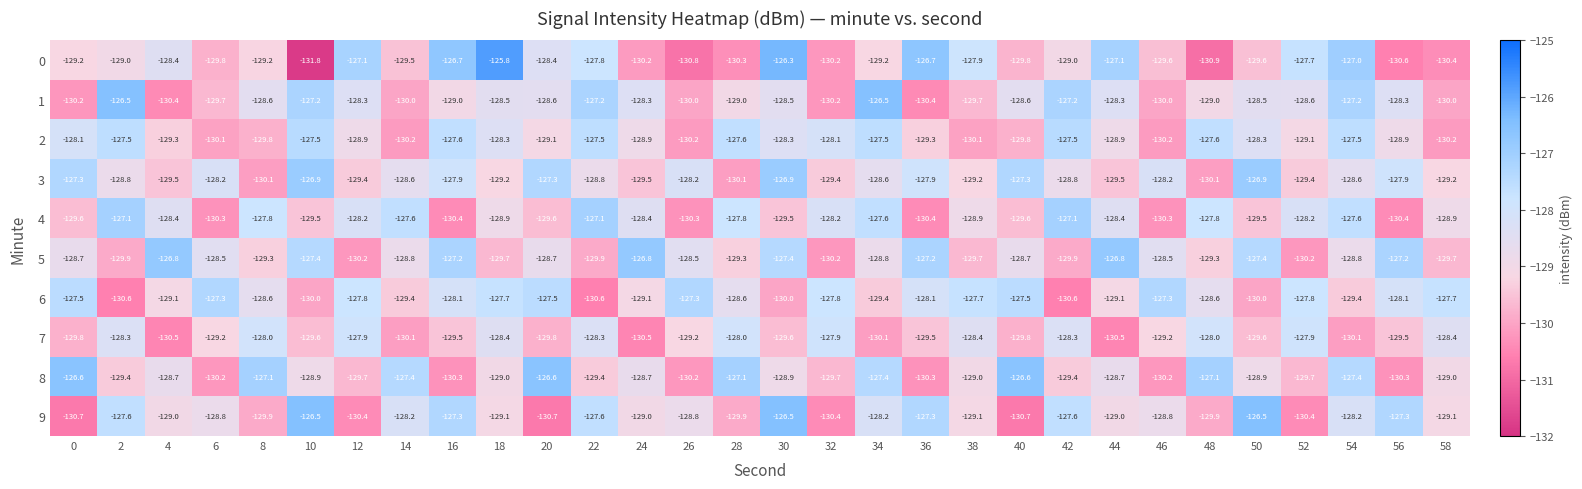

What is the maximum value shown in the chart?

-125.8